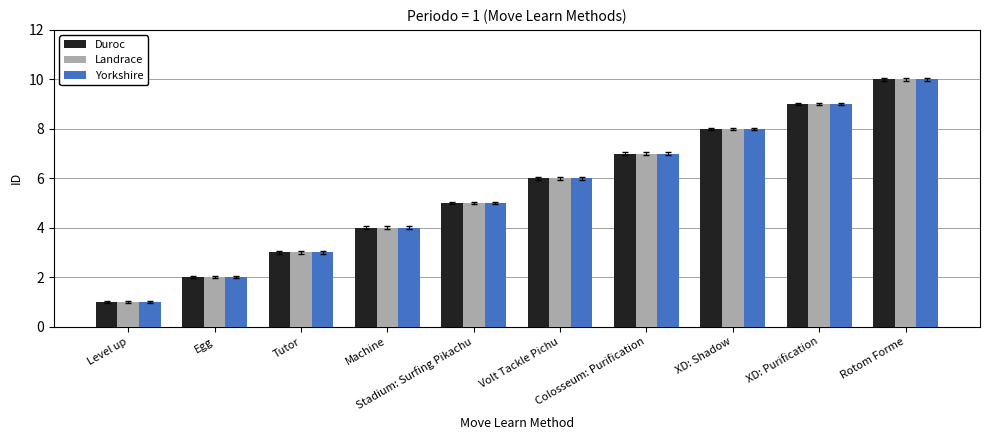

Are the bars horizontal?

No